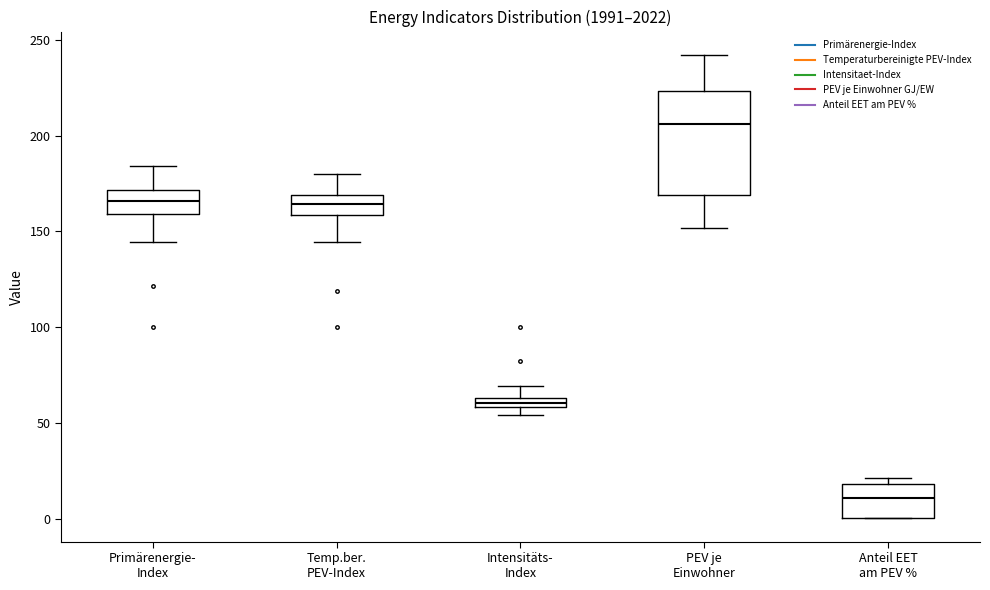

Where is the lower edge of the box for Intensitäts- Index on the y-axis? The values are not printed on the chart, so give them approximately, as read against the axis.

60